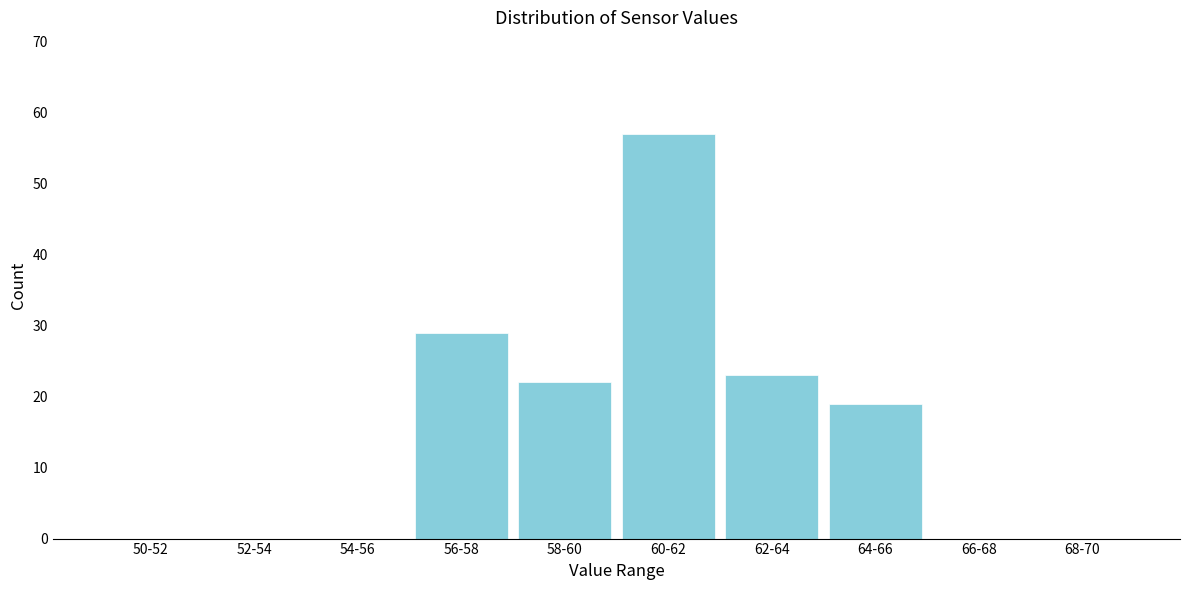

Reading left to right, what are all the values shown in this chart?

50-52=0	52-54=0	54-56=0	56-58=29	58-60=22	60-62=57	62-64=23	64-66=19	66-68=0	68-70=0